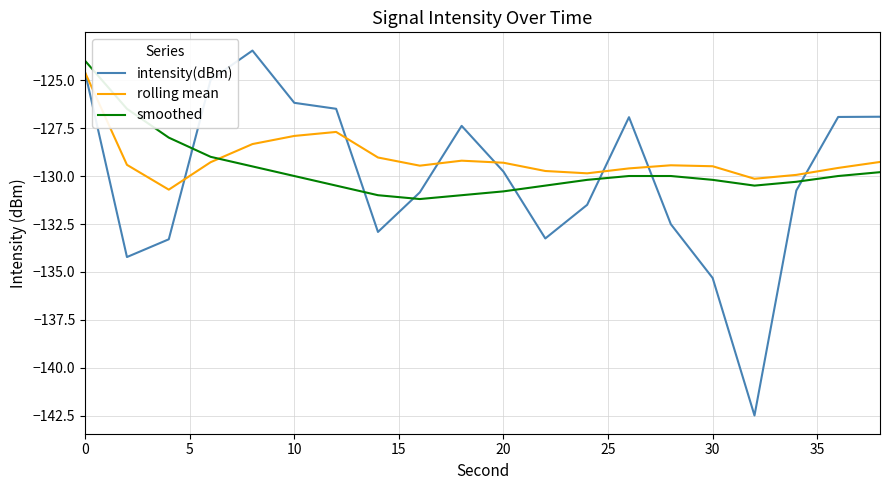

How many distinct data groups are displayed?

3